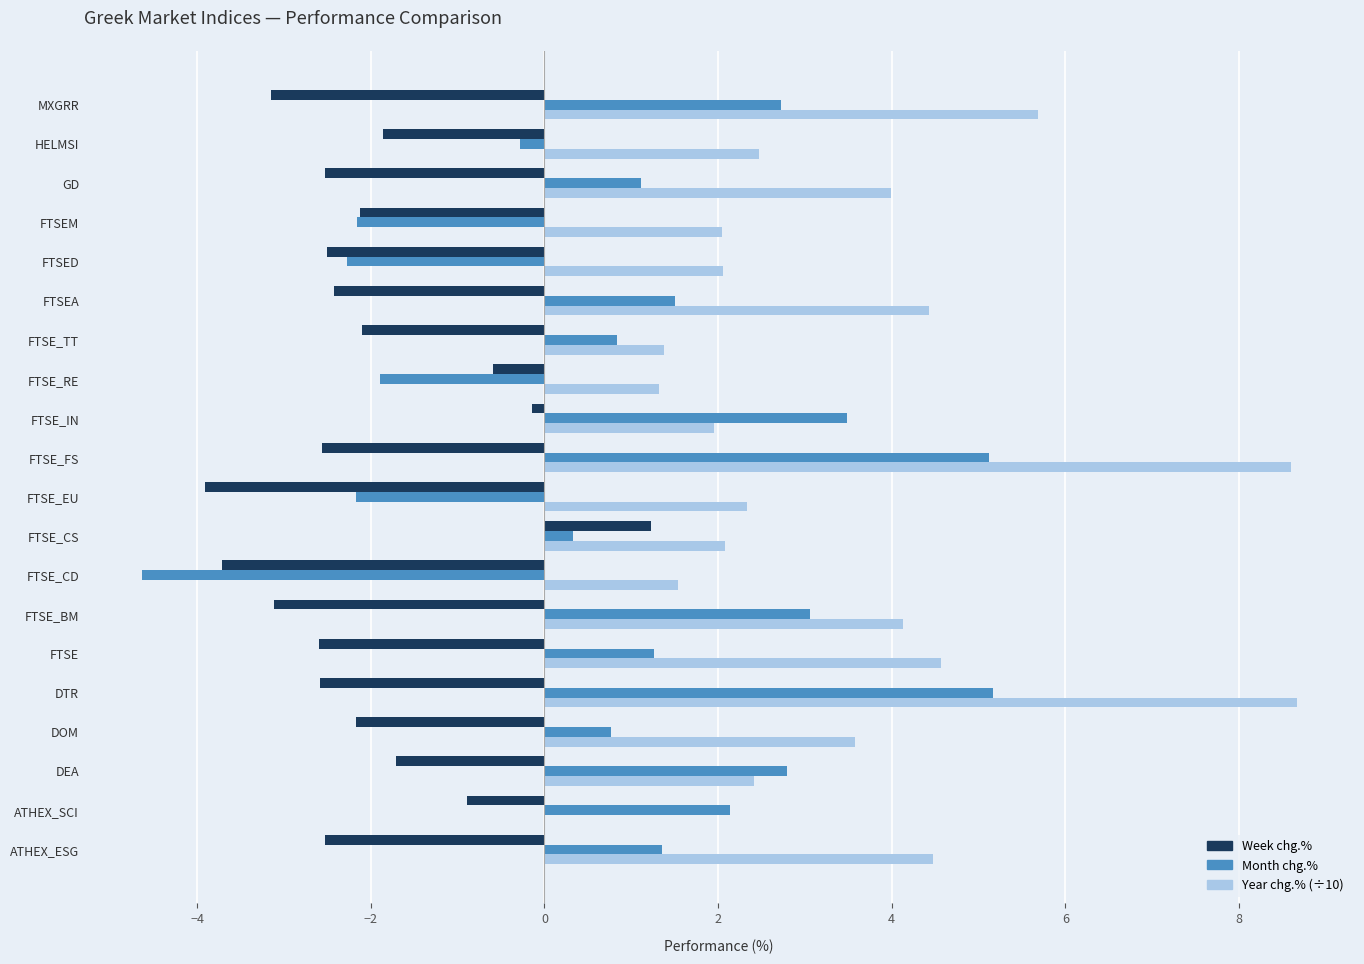

Is the value of Year chg.% (÷10) at FTSE_FS greater than the value of Month chg.% at FTSE_EU?

Yes